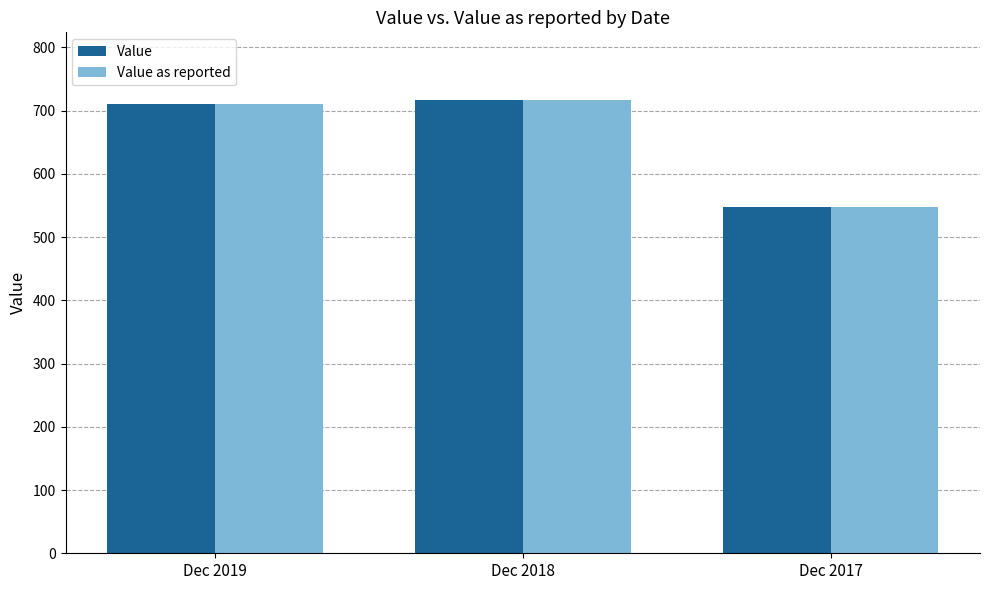

What is the value of the Value as reported bar at the 3rd from the left?

547.9